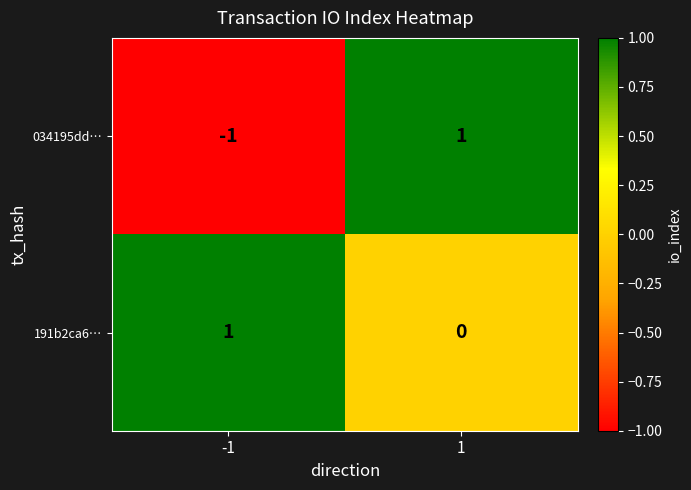

Reading left to right, extract all data points from this chart.

034195dd…: -1=-1	1=1
191b2ca6…: -1=1	1=0